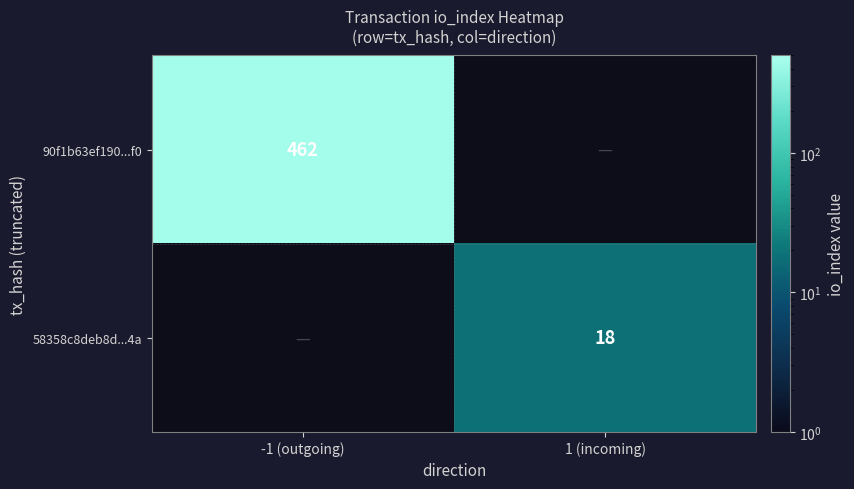

The 90f1b63ef190...f0 series shows 629 at -1 (outgoing). True or false?

False